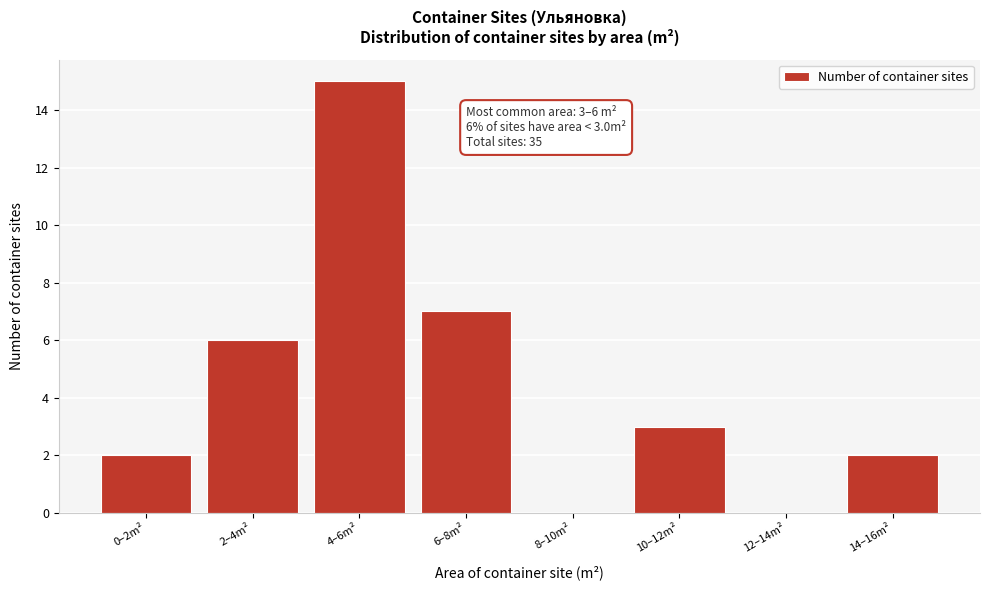

Reading left to right, extract all data points from this chart.

0–2m²=2	2–4m²=6	4–6m²=15	6–8m²=7	8–10m²=0	10–12m²=3	12–14m²=0	14–16m²=2